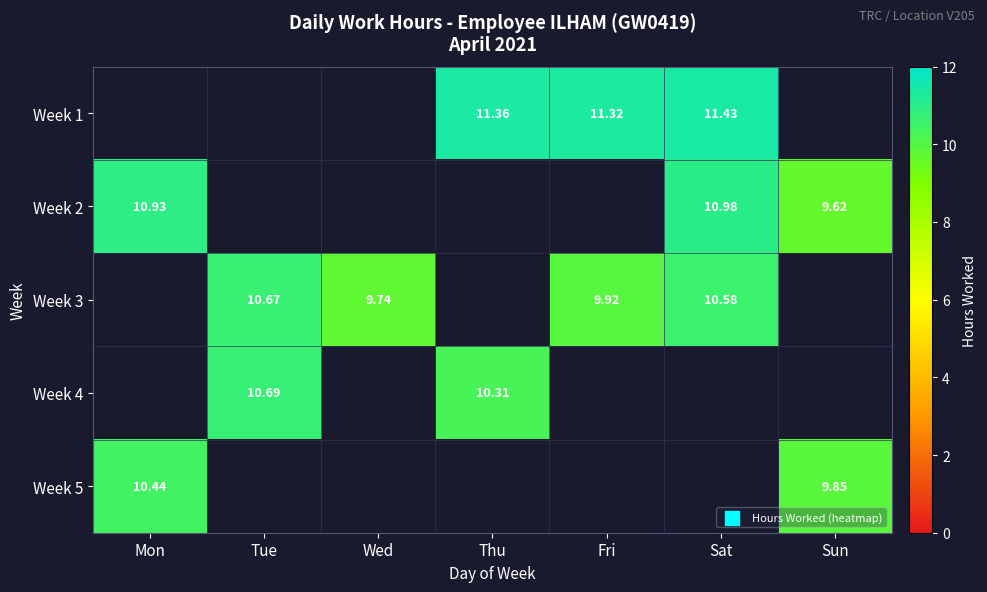

True or false: Week 5 has a value of 10.4 at Mon.

True